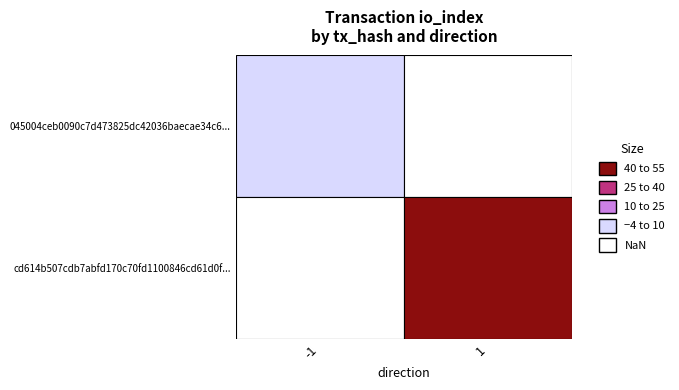

What is the total value across all series at io_index?

47